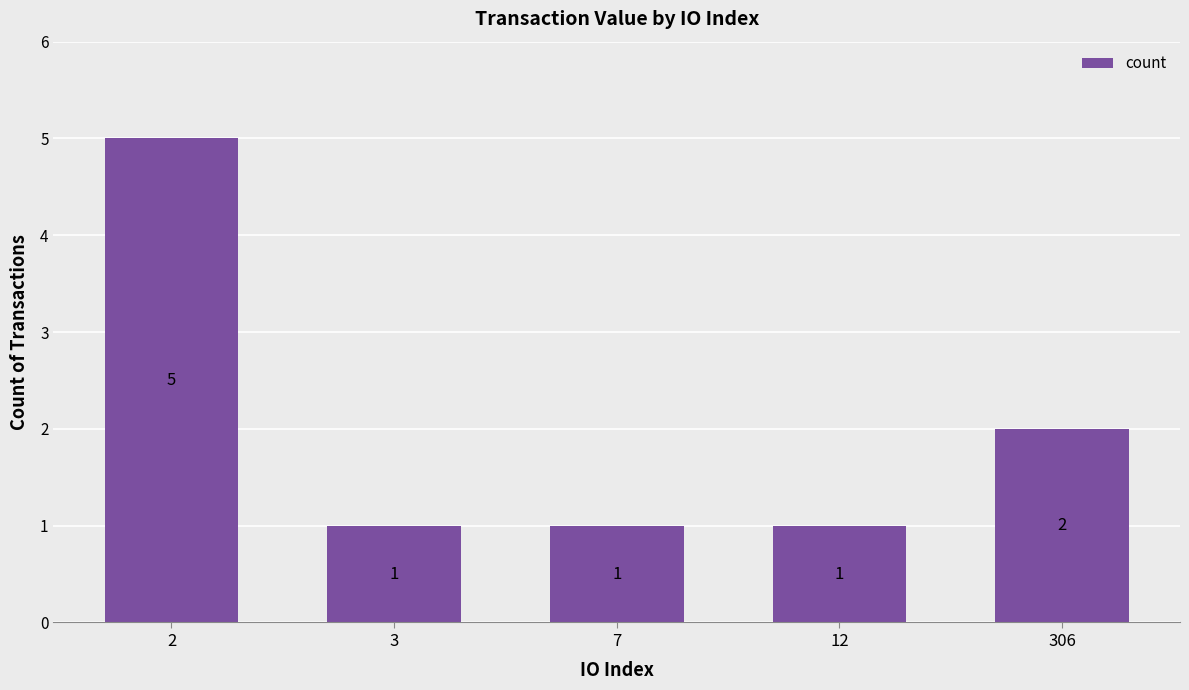

How many values are between 1 and 2?

4